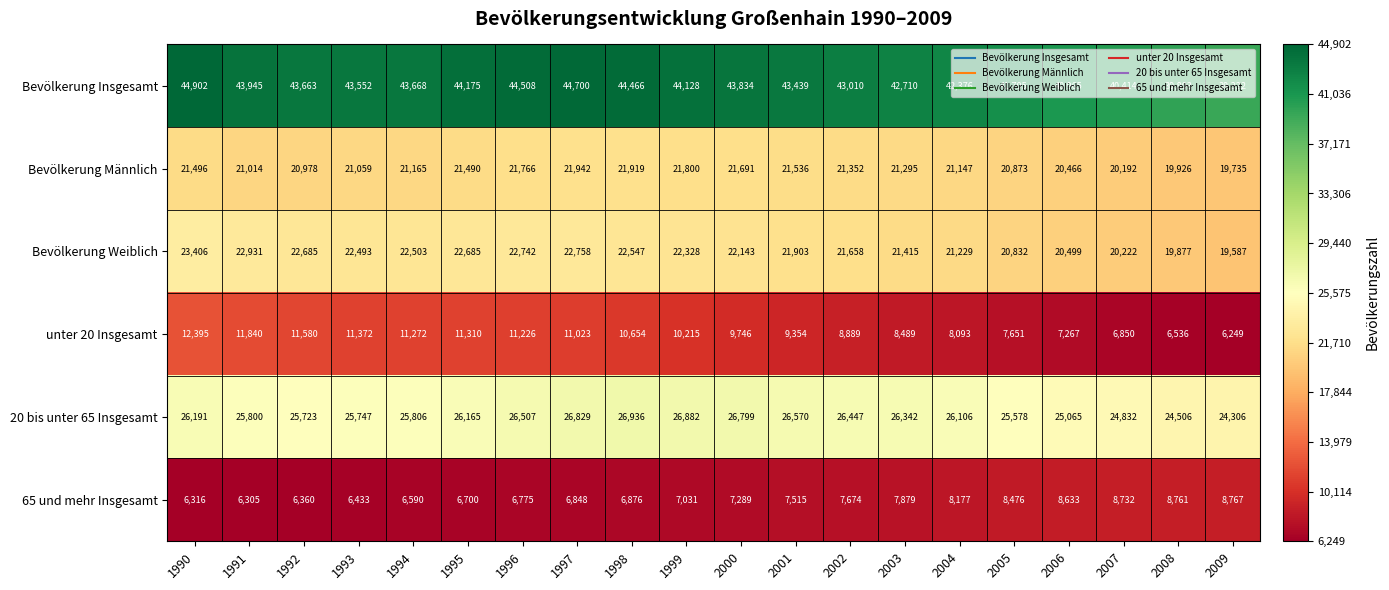

At which category is the sum across all series the highest?

1990